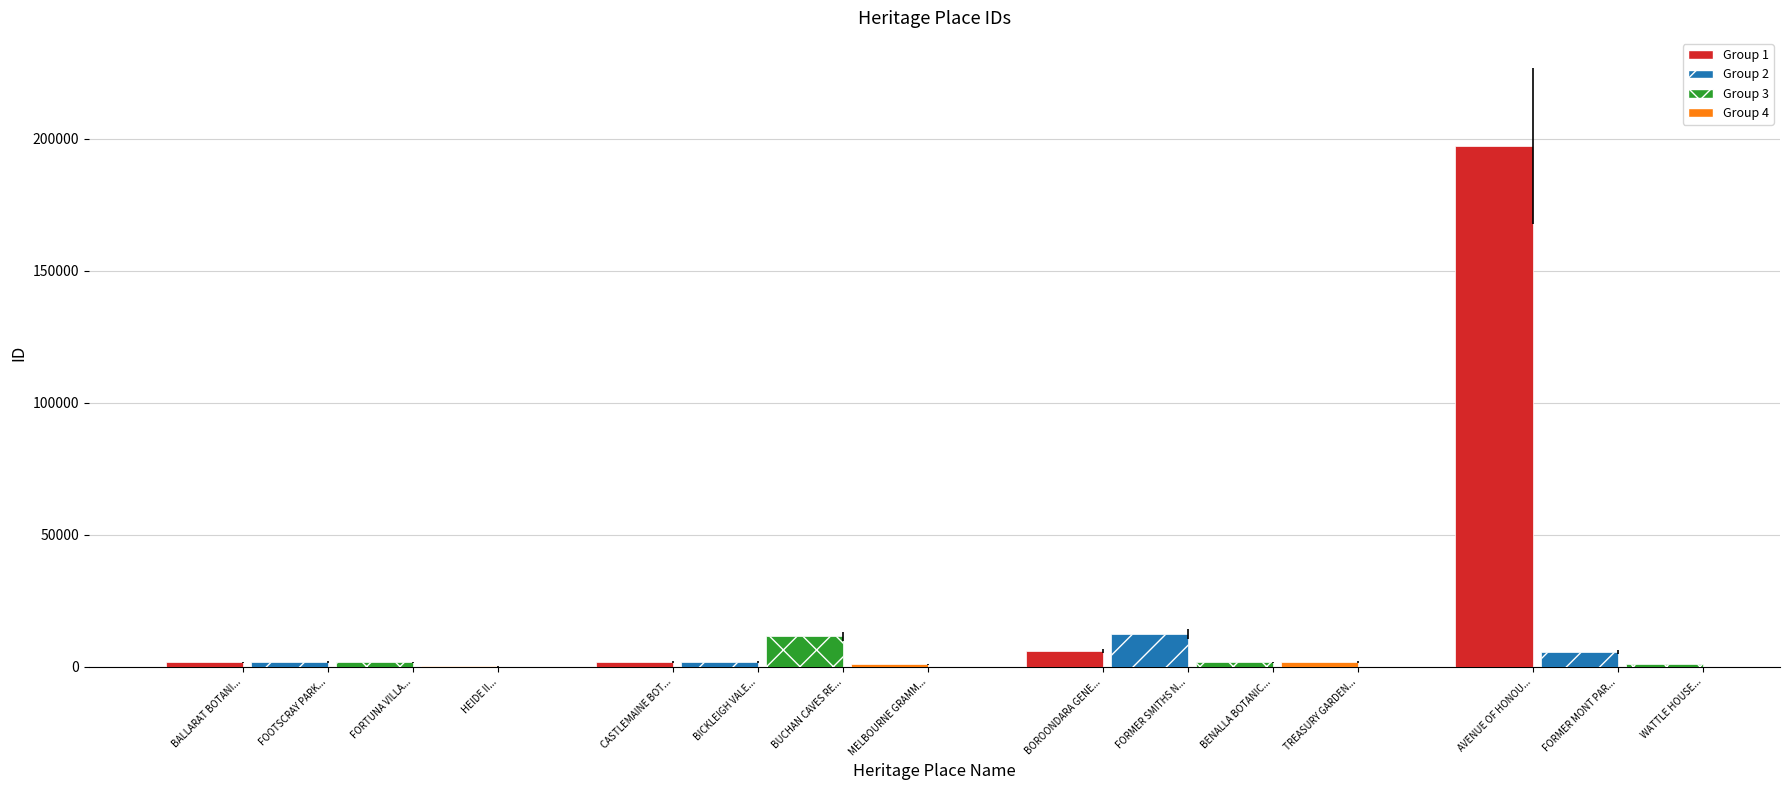

Which has a higher value, MELBOURNE GRAMMAR SCHOOL or BUCHAN CAVES RESERVE?

BUCHAN CAVES RESERVE